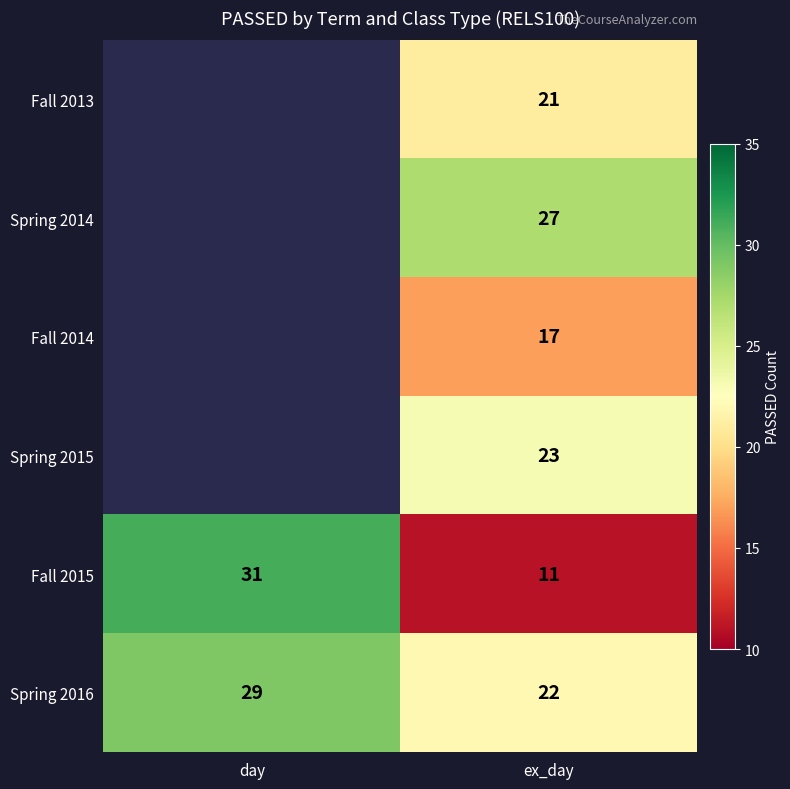

How many values in the Spring 2016 series are below 29?

1